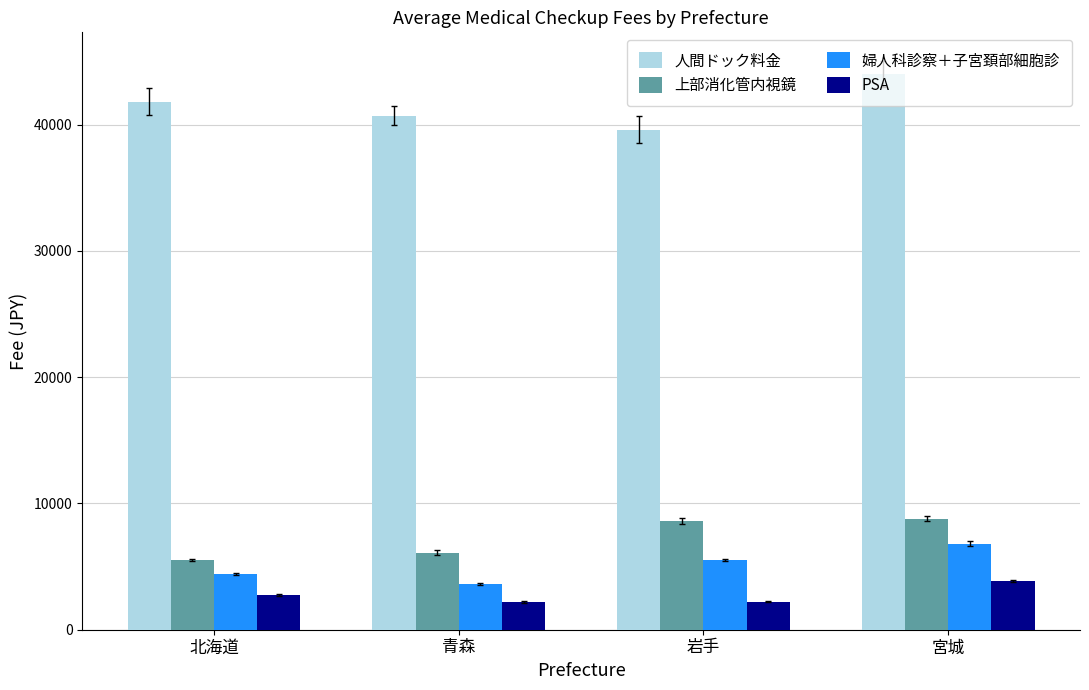

Is the value of 婦人科診察＋子宮頚部細胞診 at 岩手 greater than the value of 人間ドック料金 at 岩手?

No